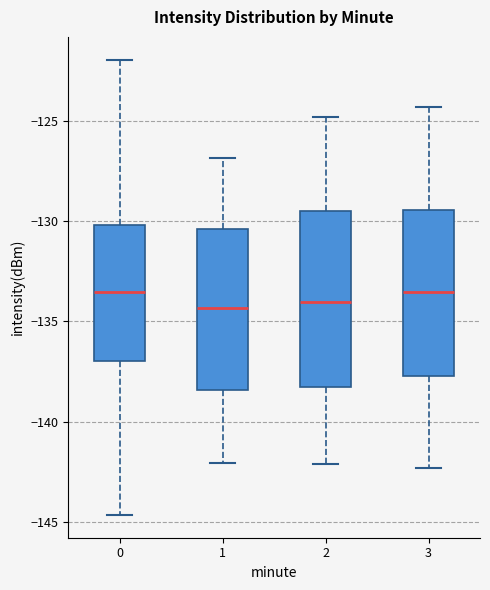

Reading left to right, read every box against the y-axis: the position of its median line, the range the box covers, and the ends of its whiskers. The values are not printed on the chart, so give them approximately, as read against the axis.

0: median -133.5, box -137.0 to -130.0, whiskers -144.5 to -122.0
1: median -134.5, box -138.5 to -130.5, whiskers -142.0 to -127.0
2: median -134.0, box -138.0 to -129.5, whiskers -142.0 to -125.0
3: median -133.5, box -137.5 to -129.5, whiskers -142.5 to -124.5